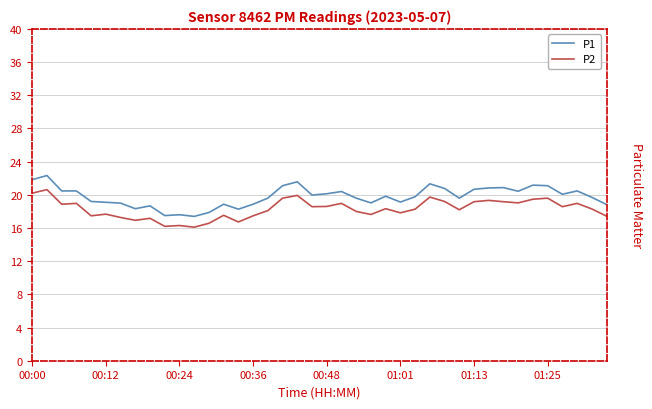

What is the smallest value displayed?

16.1